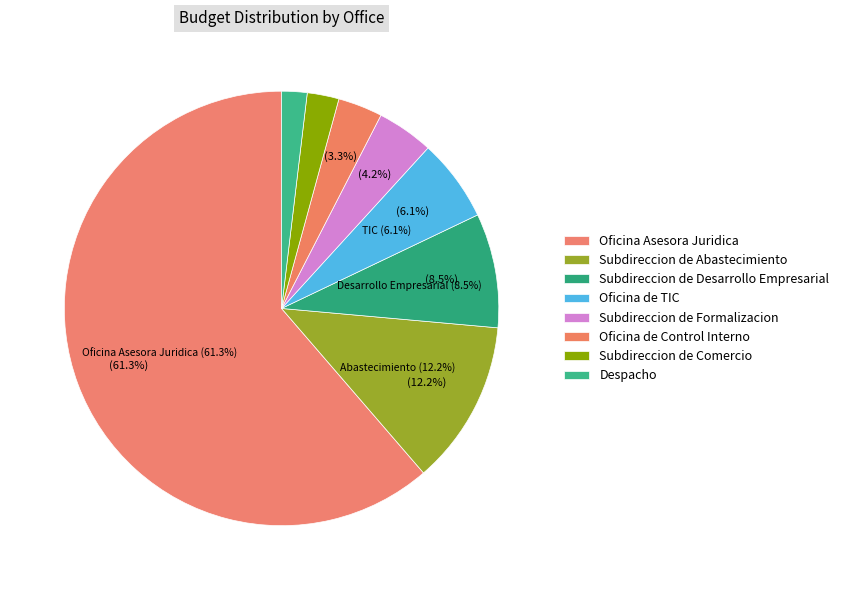

What percentage is NOT represented by 31?

94.2%